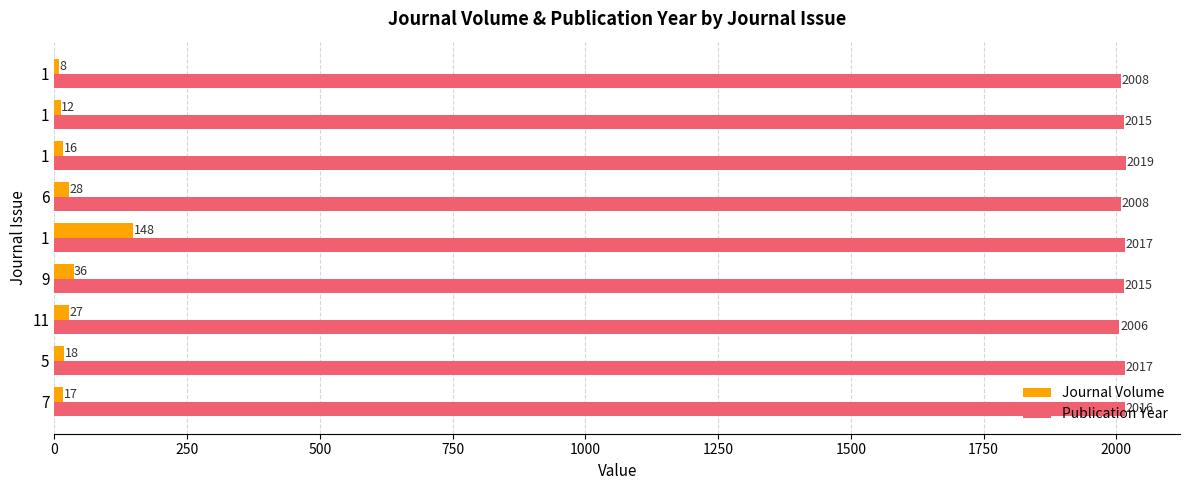

Count the number of categories in the chart.

9